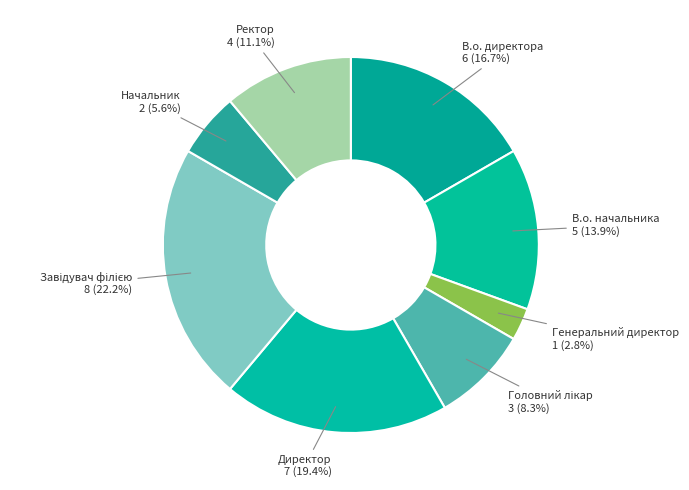

How many slices are in this pie chart?

8